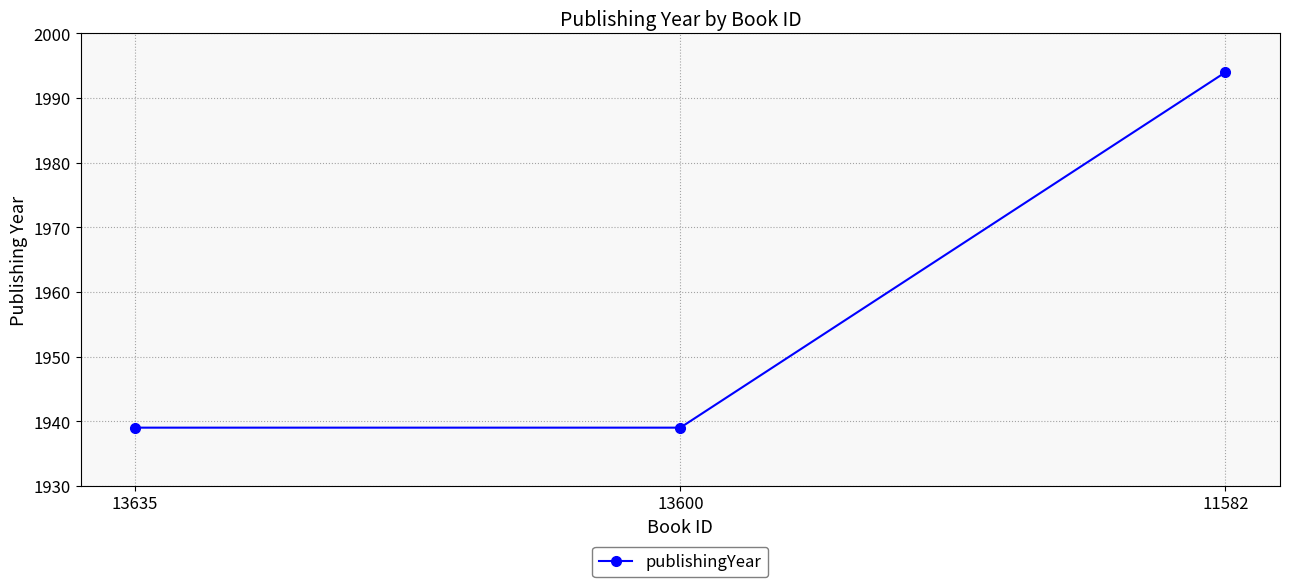

What is the minimum value shown in the chart?

1939